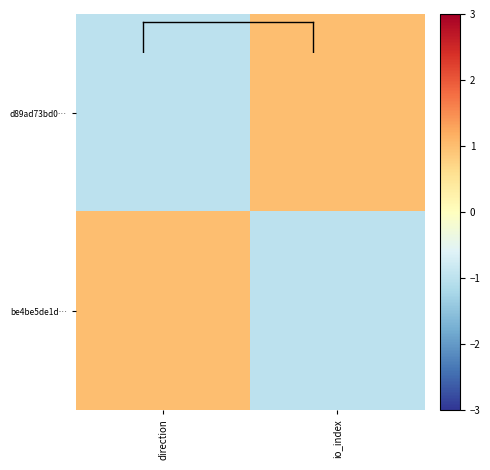

Which series has the largest total across all categories?

d89ad73bd0…